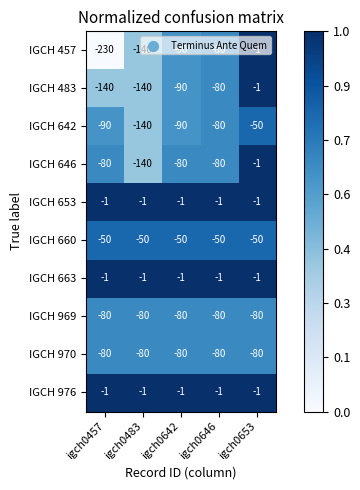

What is the average value of the IGCH 660 series?

-50